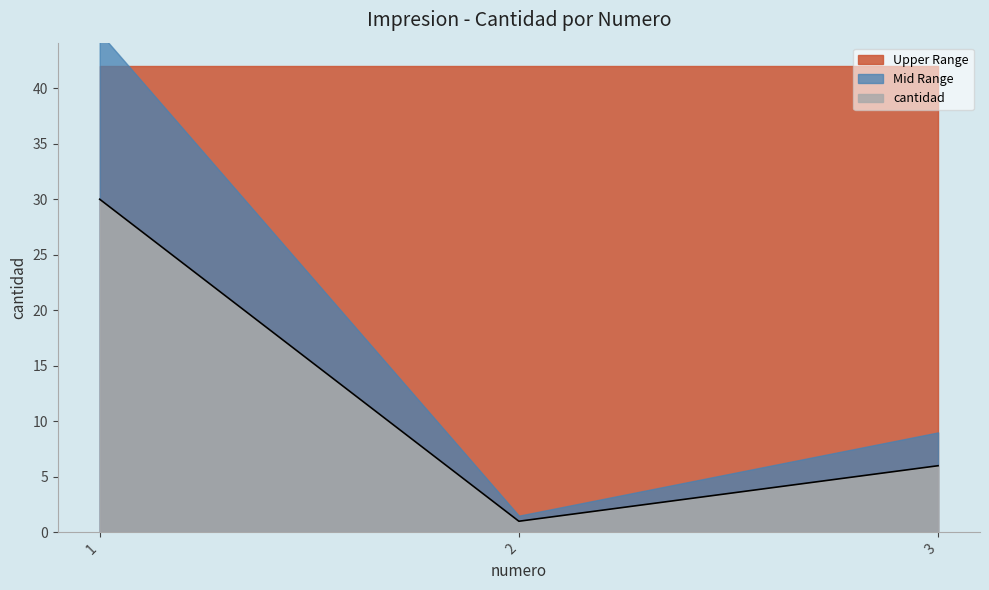

At which category does the chart reach its minimum across all series?

2